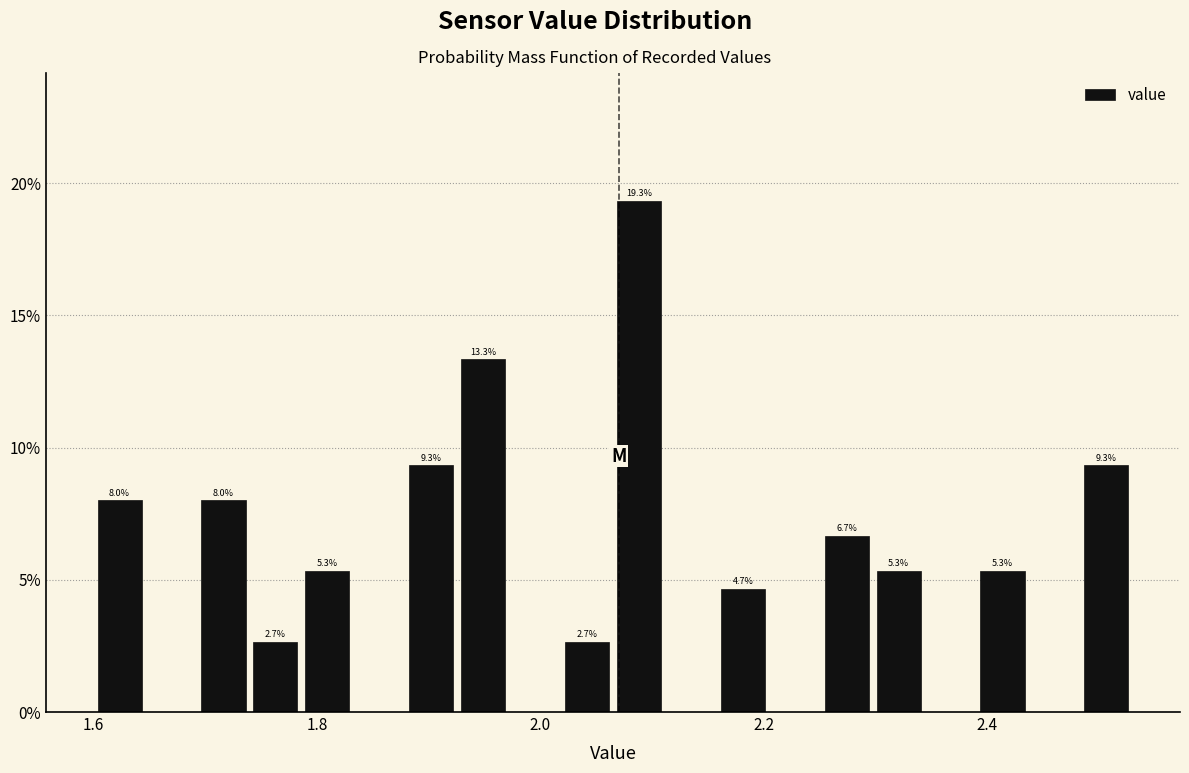

Read against the x-axis, roughly where is the centre of the tallest bar?

2.08